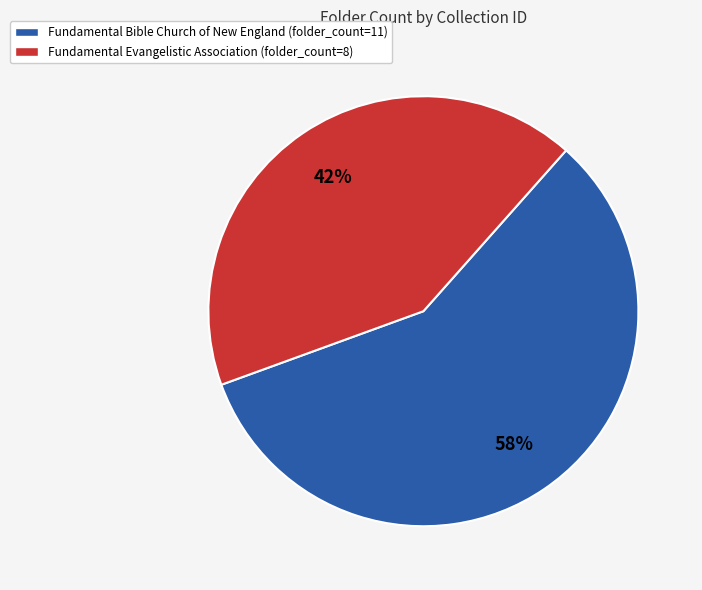

To the nearest percent, what is the difference between the largest and smallest slice percentages?

16%